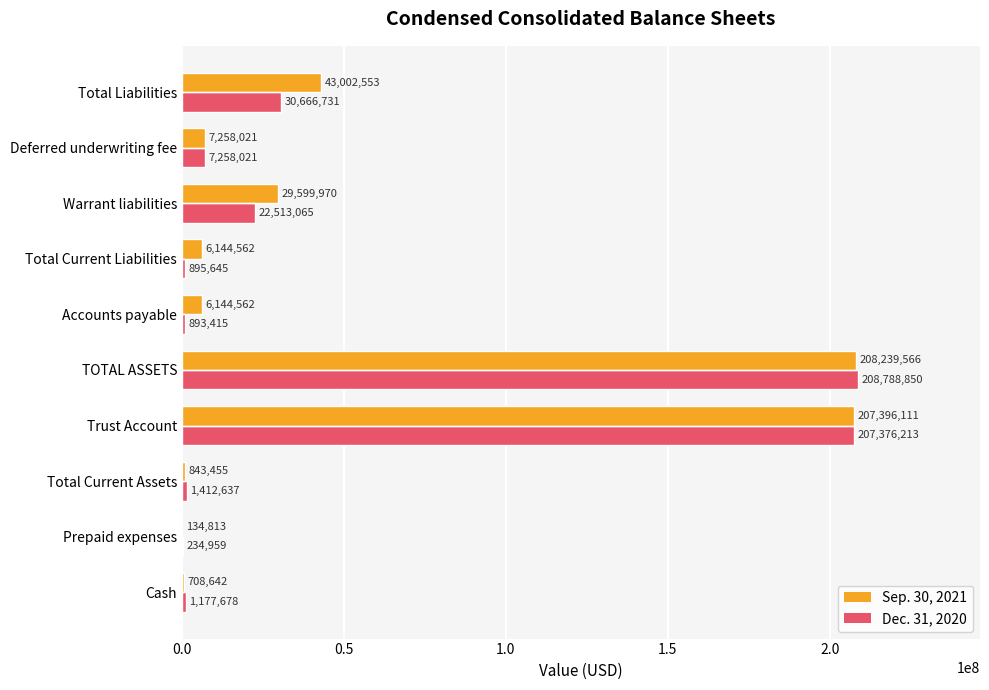

Between Warrant liabilities and Total Liabilities, which series saw the biggest shift?

Sep. 30, 2021